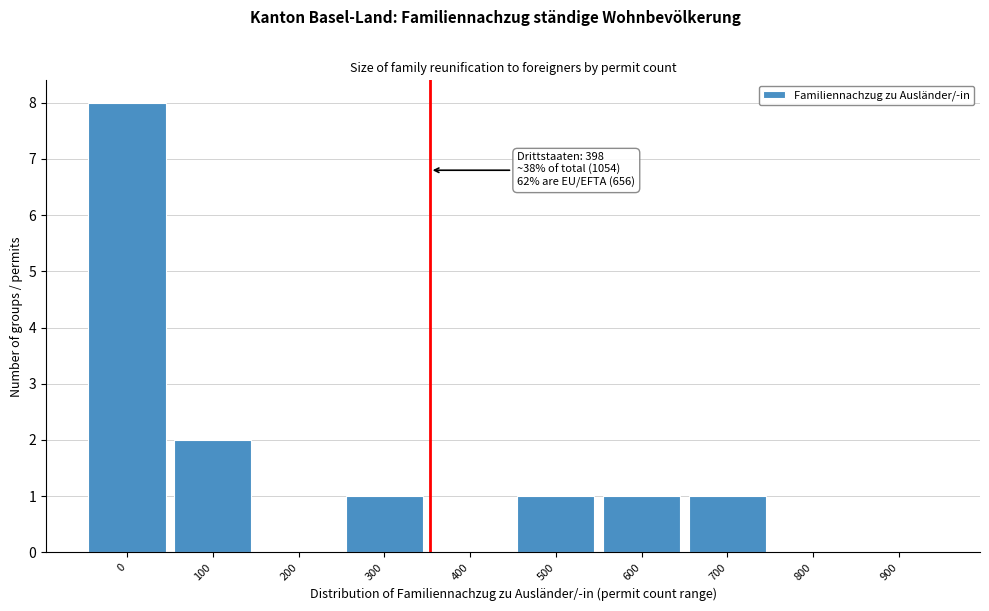

Reading left to right, list all the values displayed in this chart.

0=8	100=2	200=0	300=1	400=0	500=1	600=1	700=1	800=0	900=0